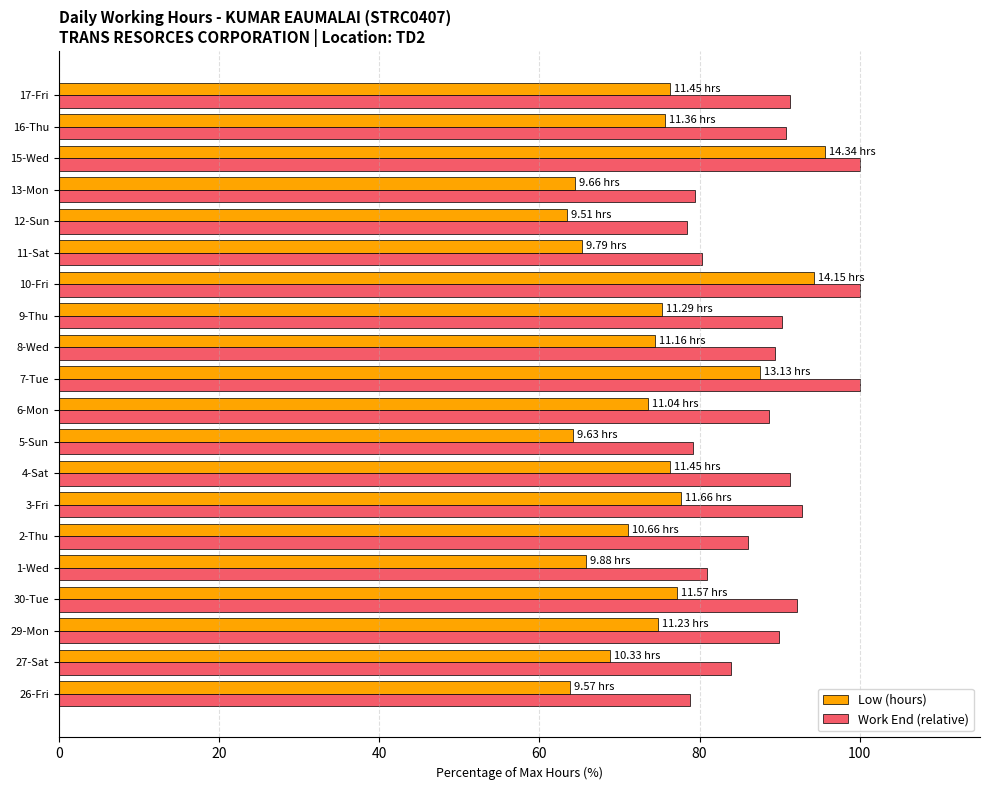

At 3-Fri, list the series in order from largest to smallest.

Work End (relative), Low (hours)